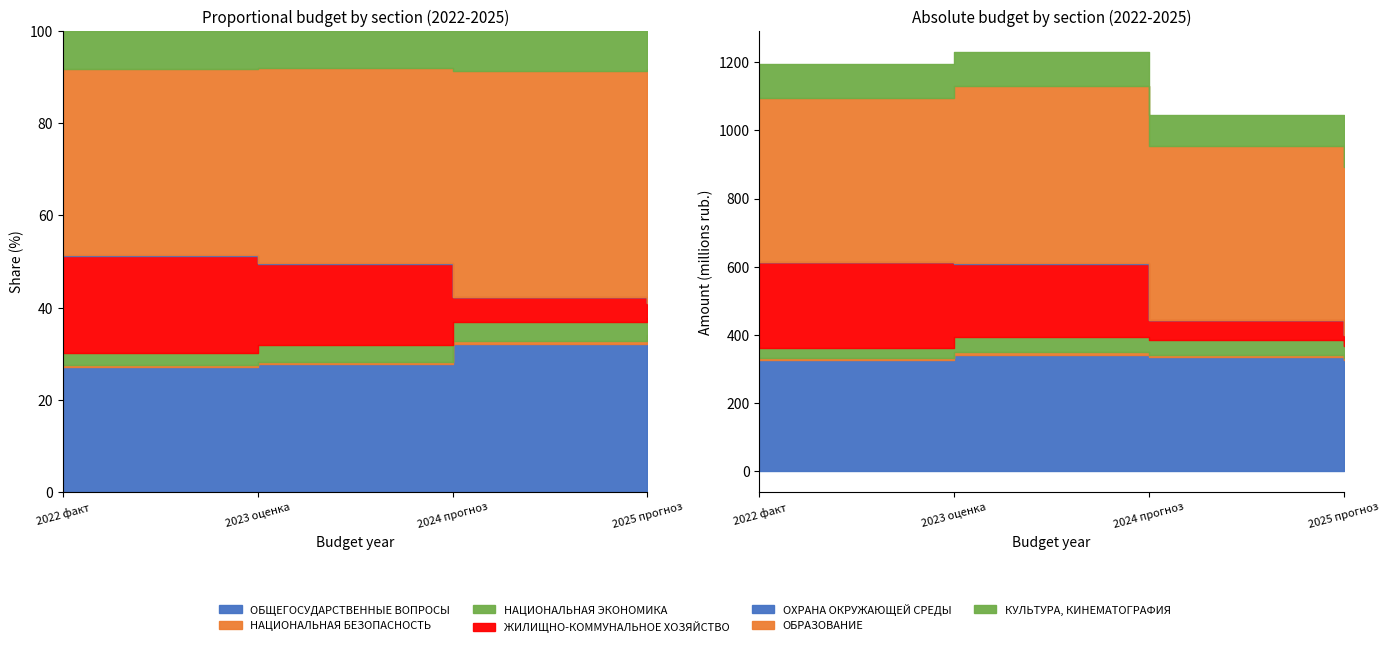

Reading right to left, what are all the values shown in this chart?

2022 факт: КУЛЬТУРА, КИНЕМАТОГРАФИЯ=99485.8	ОБРАЗОВАНИЕ=482833.6	ОХРАНА ОКРУЖАЮЩЕЙ СРЕДЫ=871.0	ЖИЛИЩНО-КОММУНАЛЬНОЕ ХОЗЯЙСТВО=252801.8	НАЦИОНАЛЬНАЯ ЭКОНОМИКА=29834.7	НАЦИОНАЛЬНАЯ БЕЗОПАСНОСТЬ=5506.5	ОБЩЕГОСУДАРСТВЕННЫЕ ВОПРОСЫ=324838.9
2023 оценка: КУЛЬТУРА, КИНЕМАТОГРАФИЯ=99034.3	ОБРАЗОВАНИЕ=519605.8	ОХРАНА ОКРУЖАЮЩЕЙ СРЕДЫ=2844.6	ЖИЛИЩНО-КОММУНАЛЬНОЕ ХОЗЯЙСТВО=215849.7	НАЦИОНАЛЬНАЯ ЭКОНОМИКА=44965.7	НАЦИОНАЛЬНАЯ БЕЗОПАСНОСТЬ=7555.6	ОБЩЕГОСУДАРСТВЕННЫЕ ВОПРОСЫ=340330.0
2024 прогноз: КУЛЬТУРА, КИНЕМАТОГРАФИЯ=90098.5	ОБРАЗОВАНИЕ=511945.1	ОХРАНА ОКРУЖАЮЩЕЙ СРЕДЫ=620.0	ЖИЛИЩНО-КОММУНАЛЬНОЕ ХОЗЯЙСТВО=57406.2	НАЦИОНАЛЬНАЯ ЭКОНОМИКА=43666.8	НАЦИОНАЛЬНАЯ БЕЗОПАСНОСТЬ=6674.6	ОБЩЕГОСУДАРСТВЕННЫЕ ВОПРОСЫ=334338.8
2025 прогноз: КУЛЬТУРА, КИНЕМАТОГРАФИЯ=80287.7	ОБРАЗОВАНИЕ=493794.8	ОХРАНА ОКРУЖАЮЩЕЙ СРЕДЫ=385.0	ЖИЛИЩНО-КОММУНАЛЬНОЕ ХОЗЯЙСТВО=31553.1	НАЦИОНАЛЬНАЯ ЭКОНОМИКА=35328.0	НАЦИОНАЛЬНАЯ БЕЗОПАСНОСТЬ=6170.0	ОБЩЕГОСУДАРСТВЕННЫЕ ВОПРОСЫ=325416.7